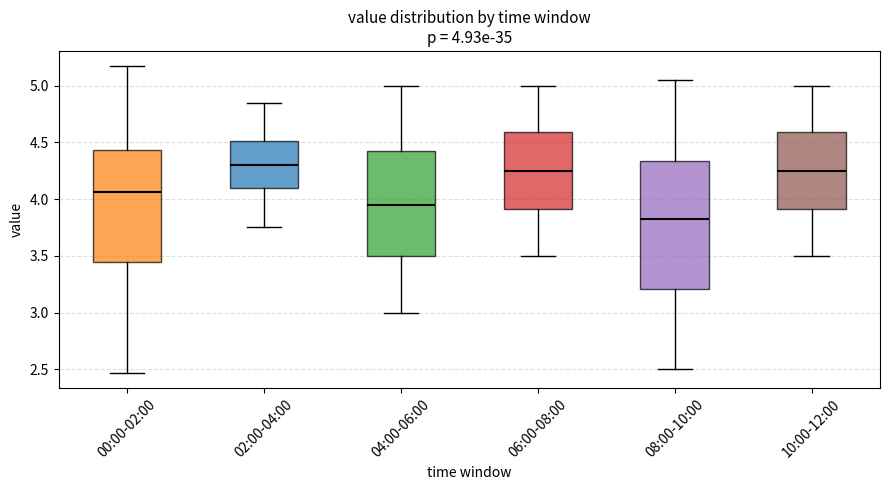

Comparing the boxes themselves (not the whiskers), which one is the tallest?

08:00-10:00